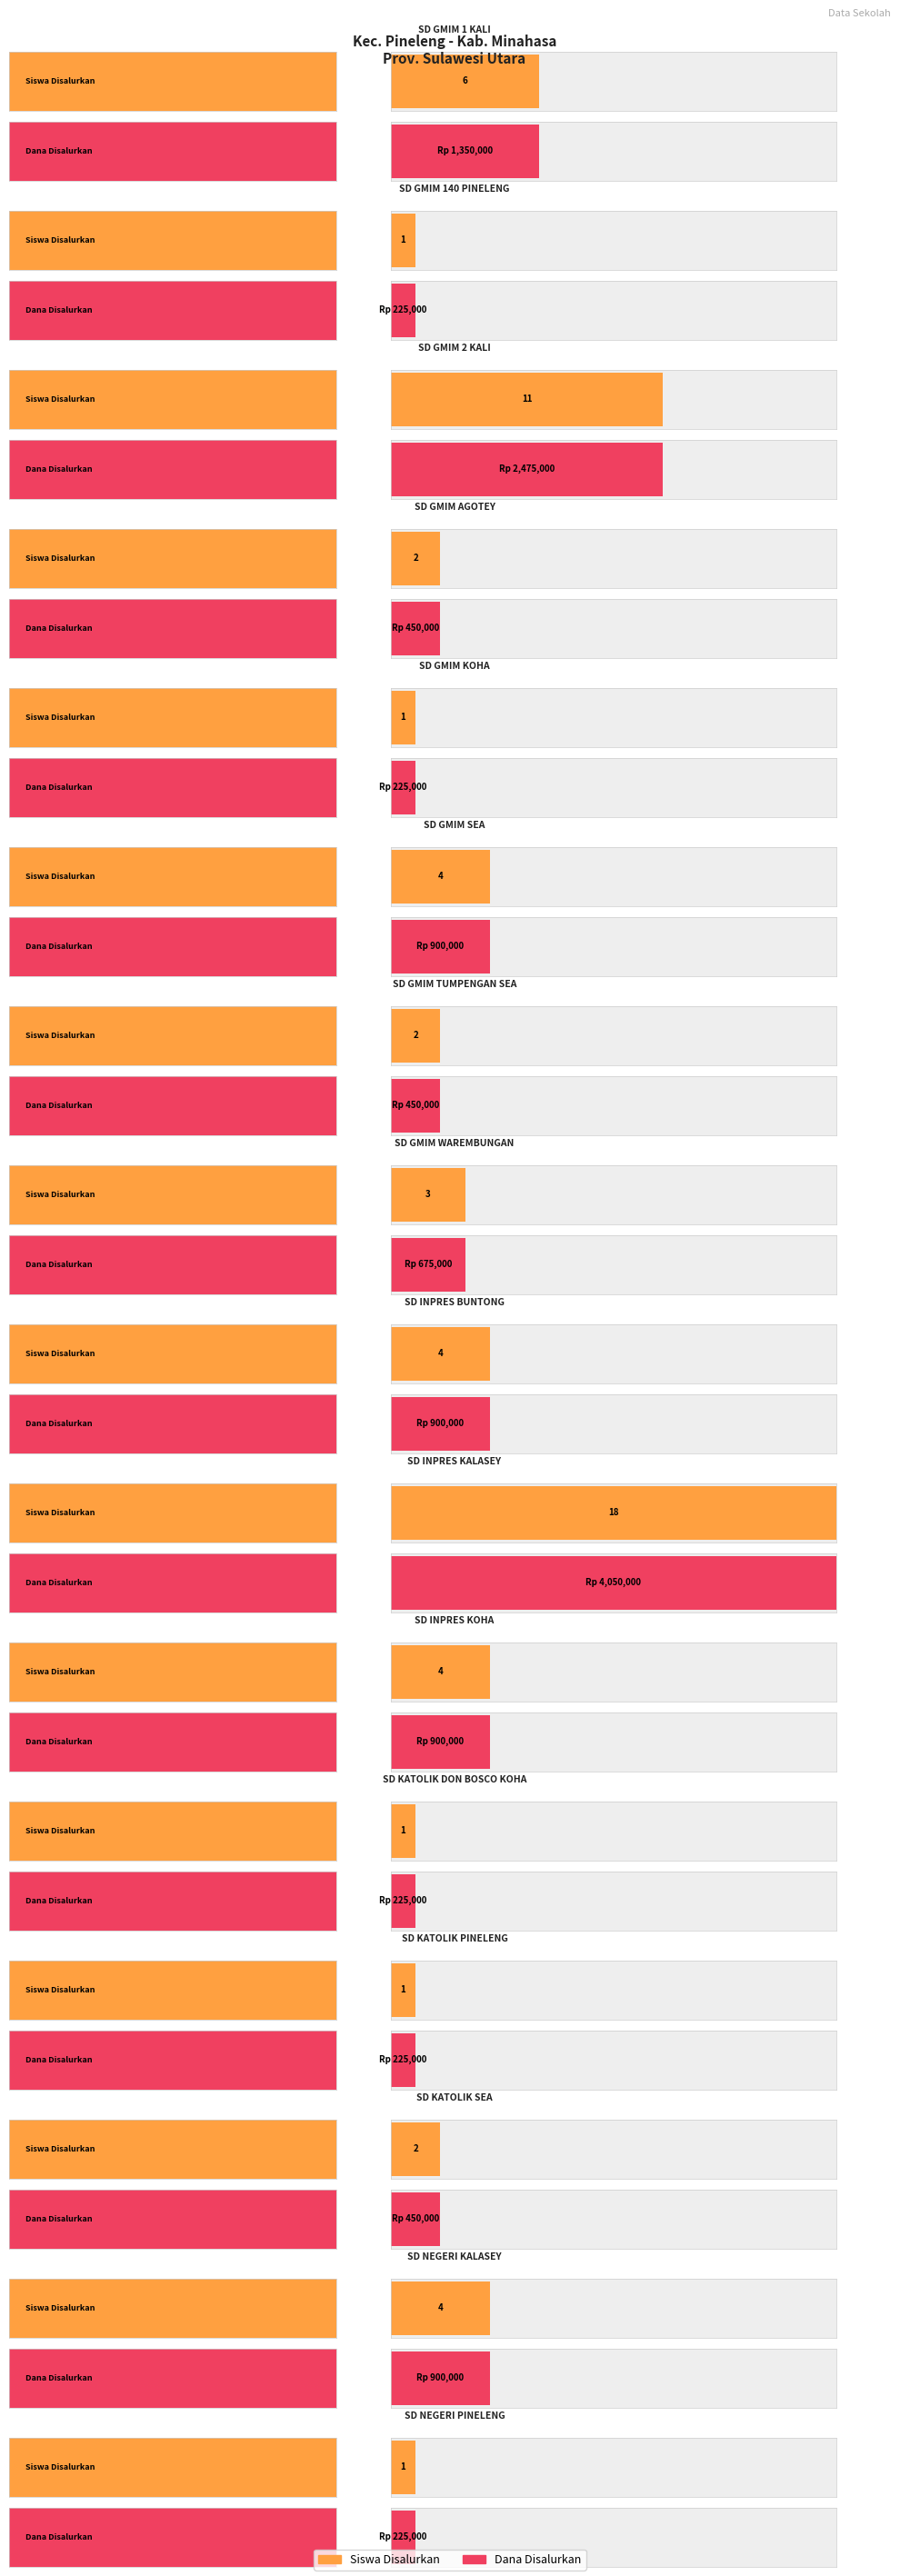

What is the minimum value shown in the chart?

1